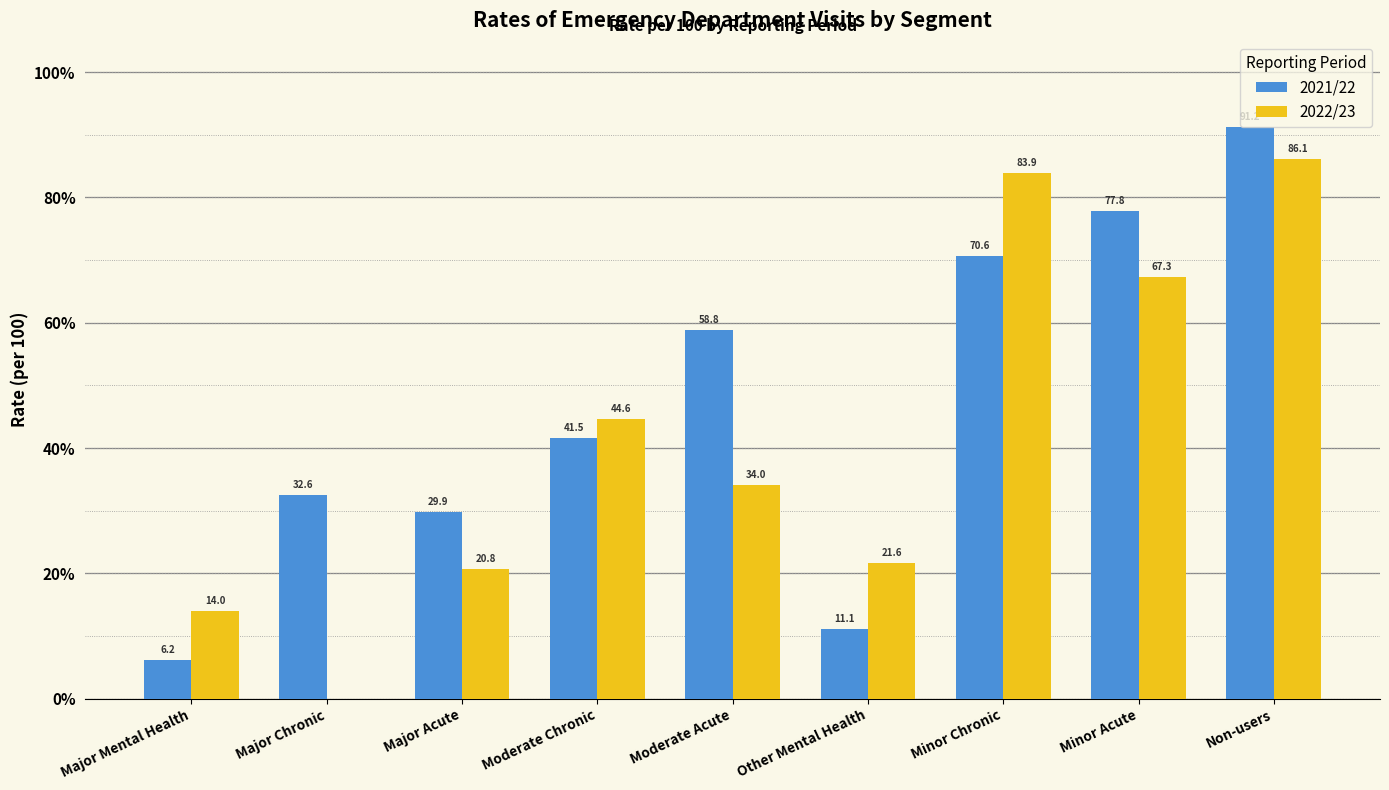

Which series has the largest total across all categories?

2021/22